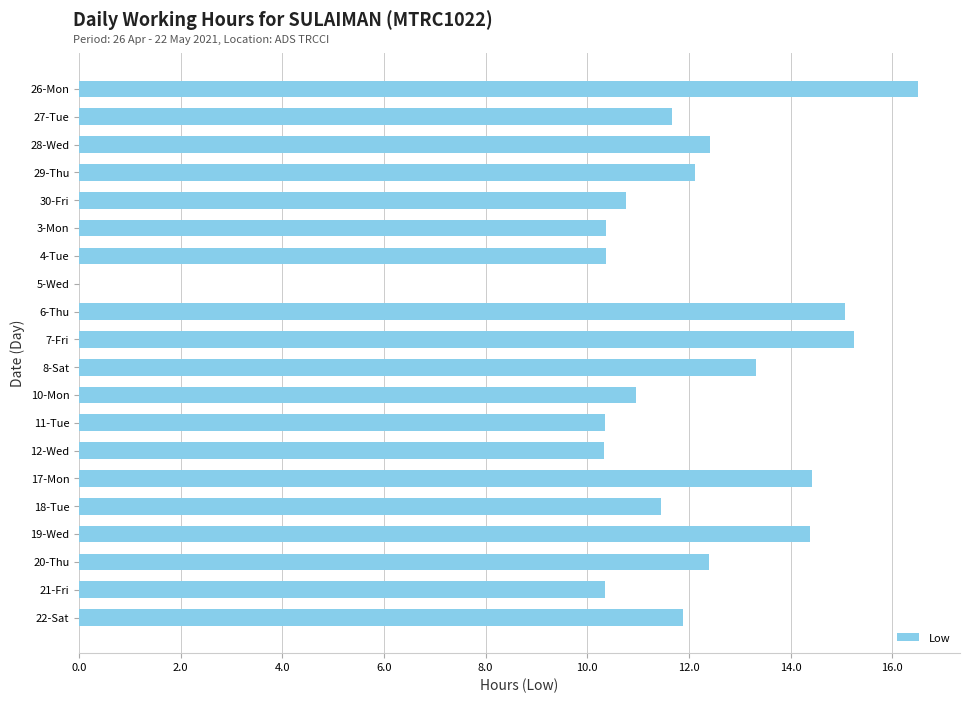

How many series are shown in this chart?

1